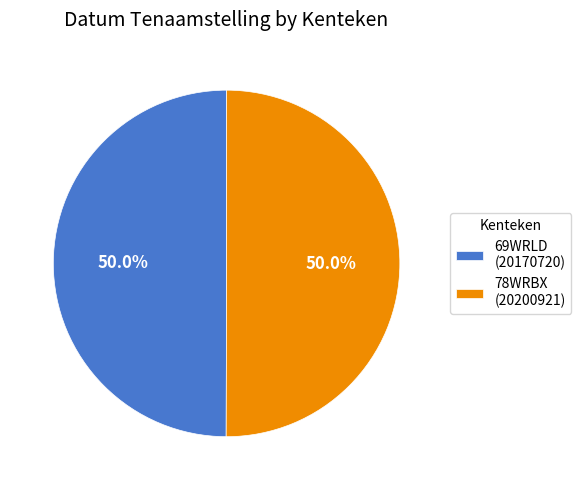

To the nearest percent, what percentage of the pie is 69WRLD?

50%